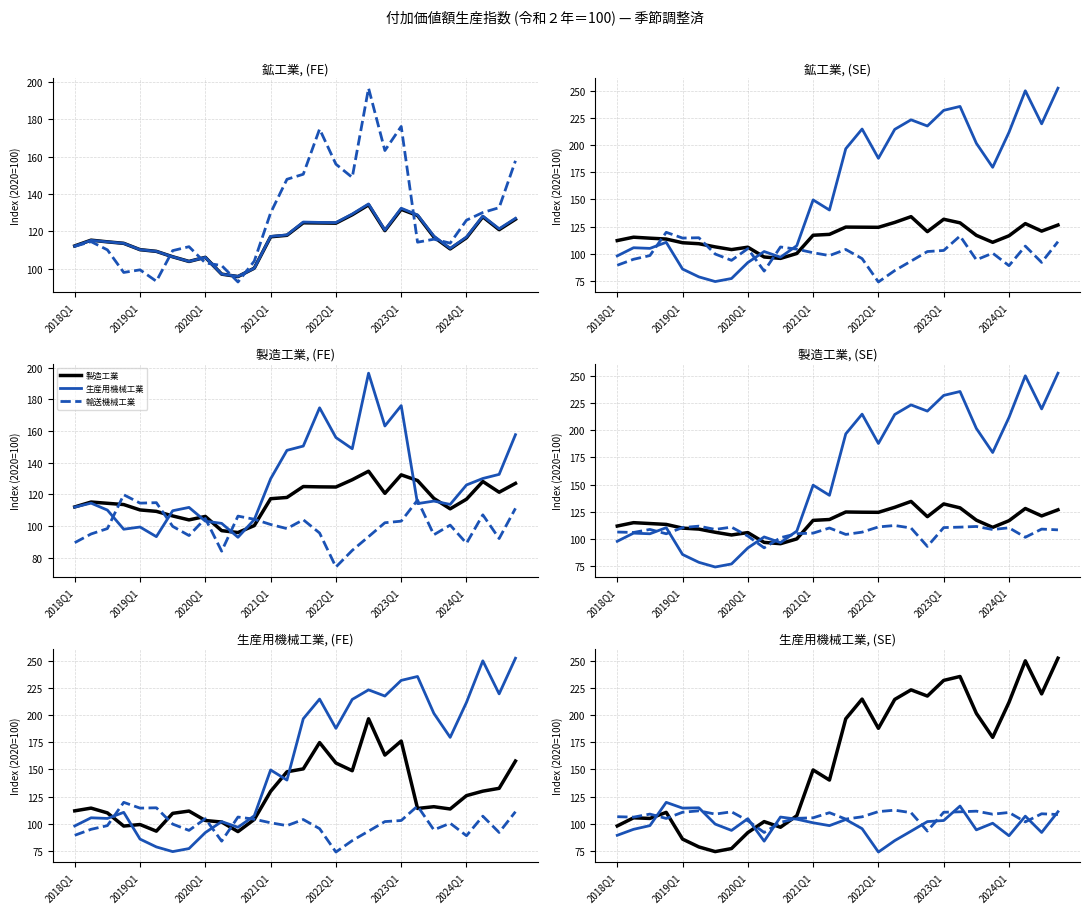

Is this an area chart (filled region under the line)?

No